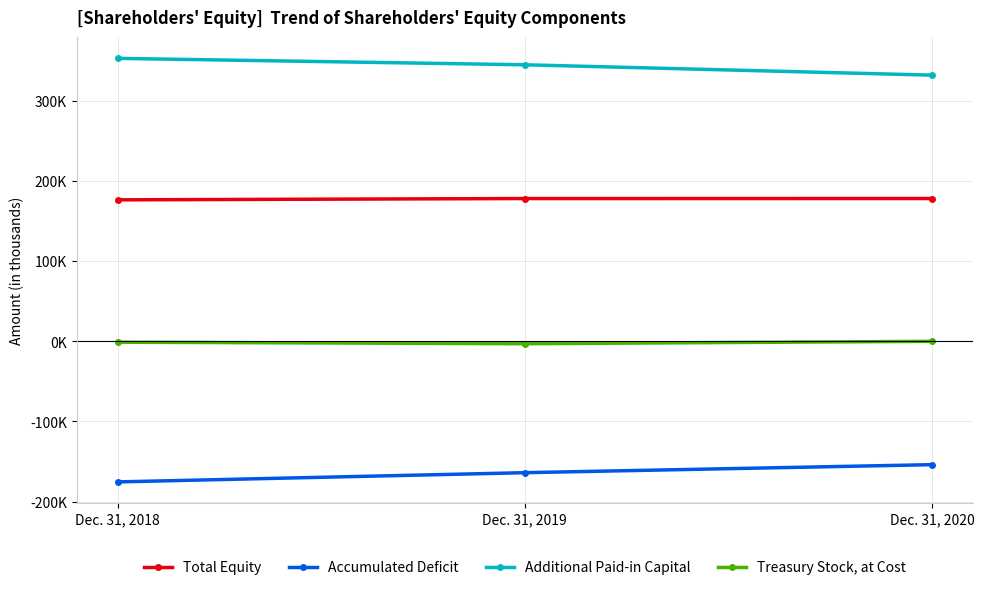

Is the value of Additional Paid-in Capital at Dec. 31, 2020 greater than the value of Total Equity at Dec. 31, 2020?

Yes